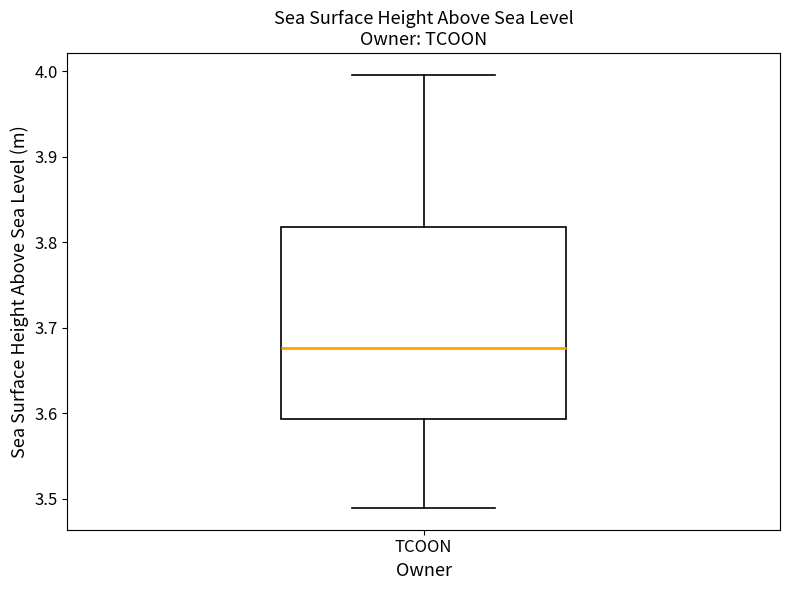

Transcribe this box plot: give where the median line is, the range the box spans, and where the two whiskers end, as read against the y-axis. The values are not printed on the chart, so give them approximately, as read against the axis.

median 3.68, box 3.59 to 3.82, whiskers 3.49 to 4.00